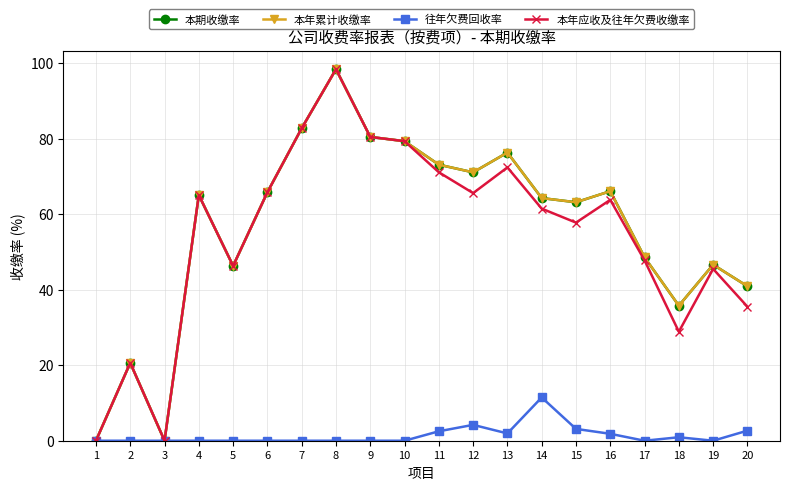

Where is the first local maximum for 本期收缴率?

2